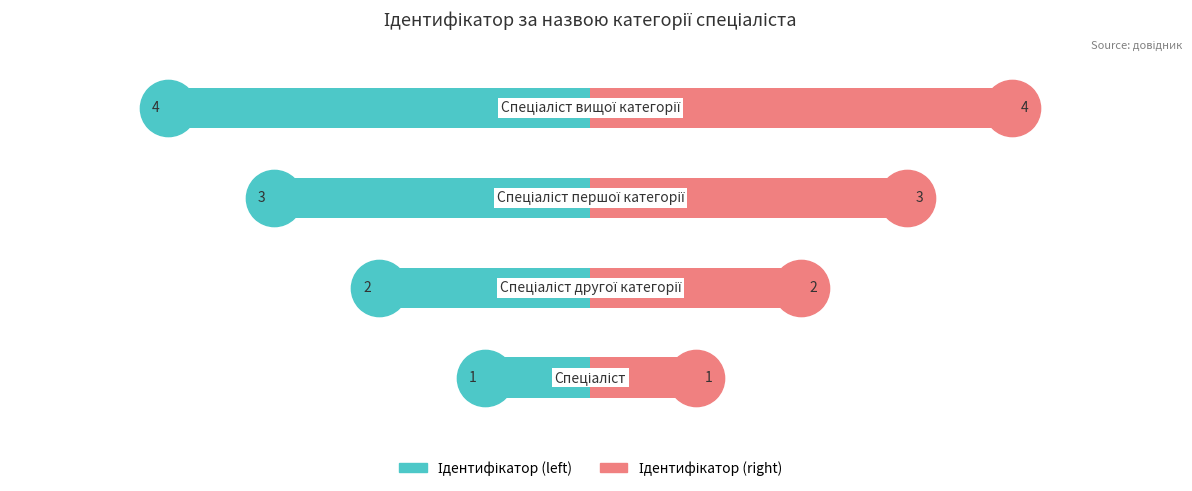

What is the difference between the second highest and second lowest values in the Ідентифікатор (right) series?

1